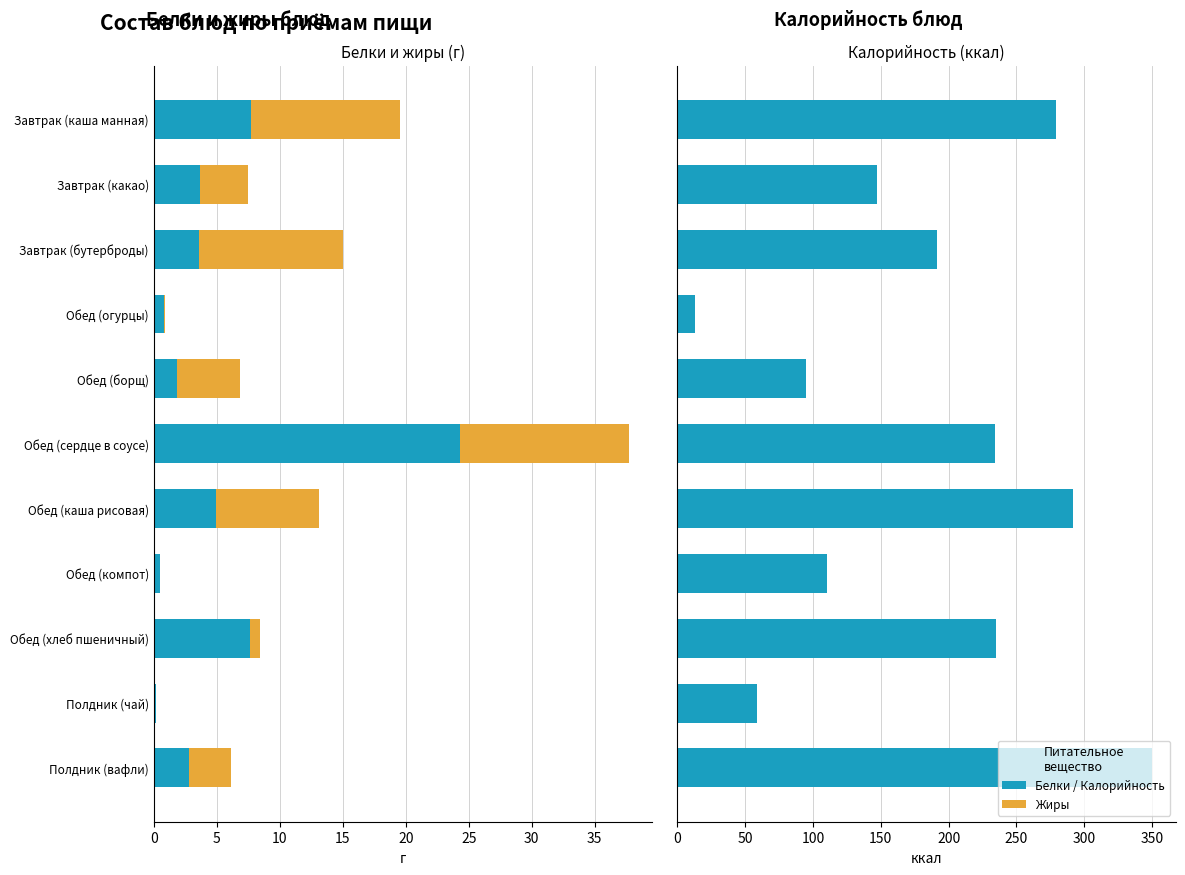

What is the maximum value for Белки?

24.3